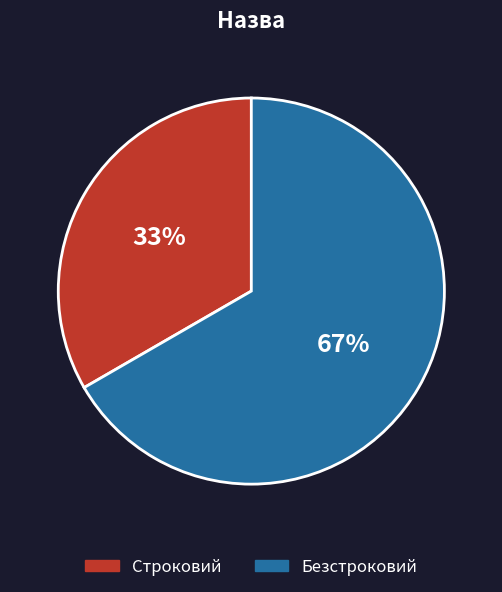

Is it true that Безстроковий is 67% of the pie?

True